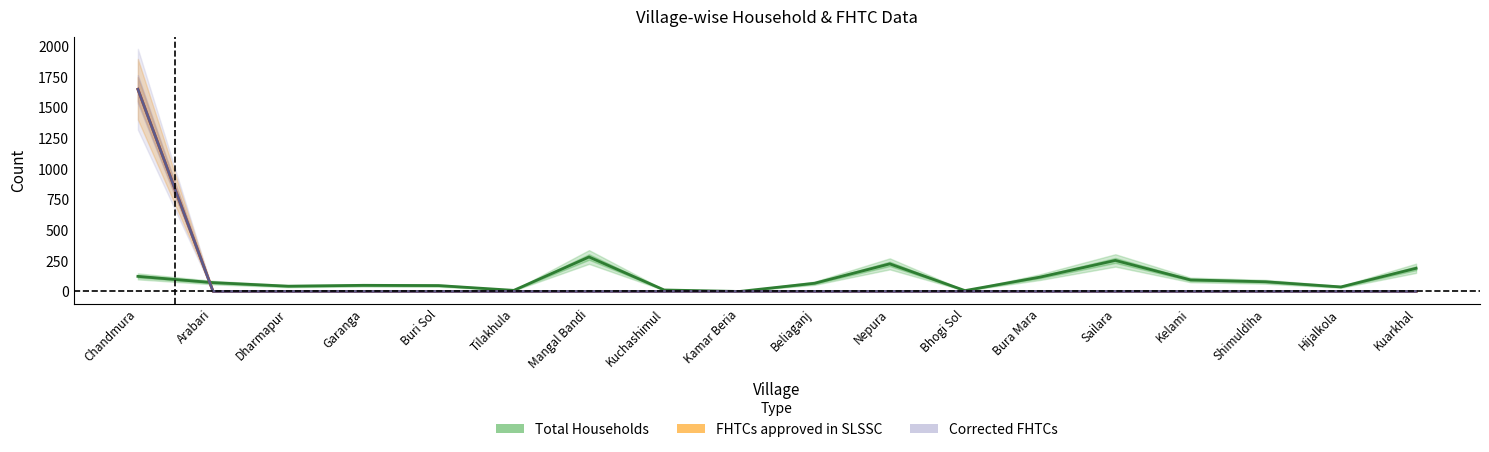

Rank the series at Bhogi Sol from highest to lowest value.

Total Households, FHTCs approved in SLSSC, Corrected FHTCs